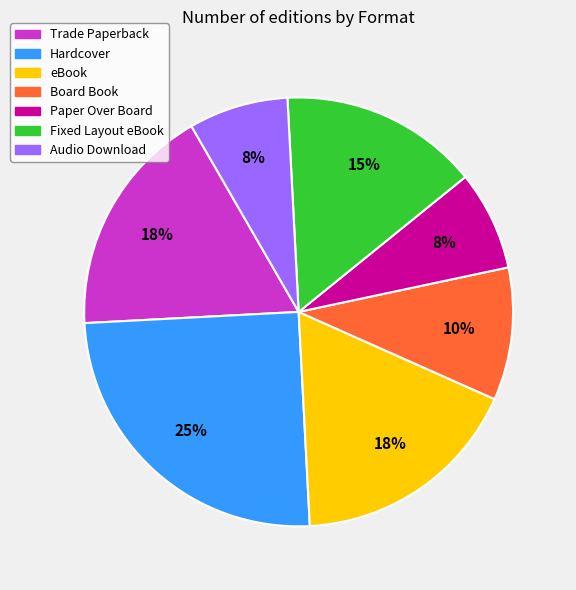

To the nearest percent, what is the average slice percentage?

14%